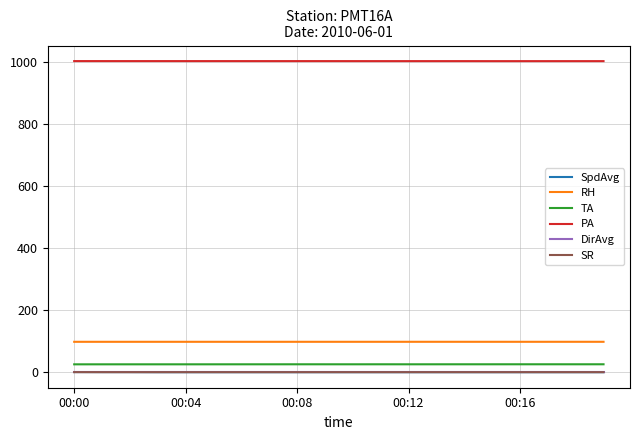

What is the maximum value shown in the chart?

1004.3